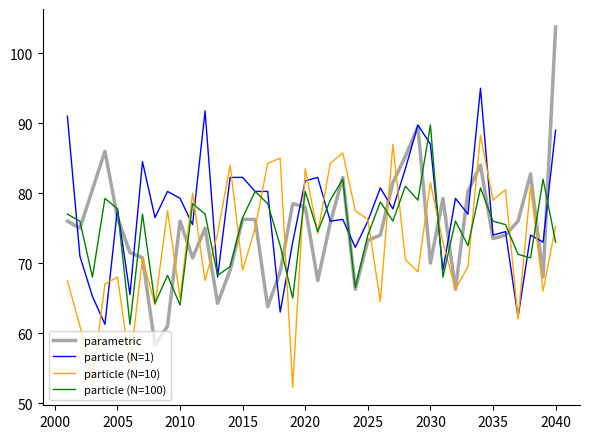

List the series in order of their peak value, highest first.

parametric, particle (N=1), particle (N=100), particle (N=10)